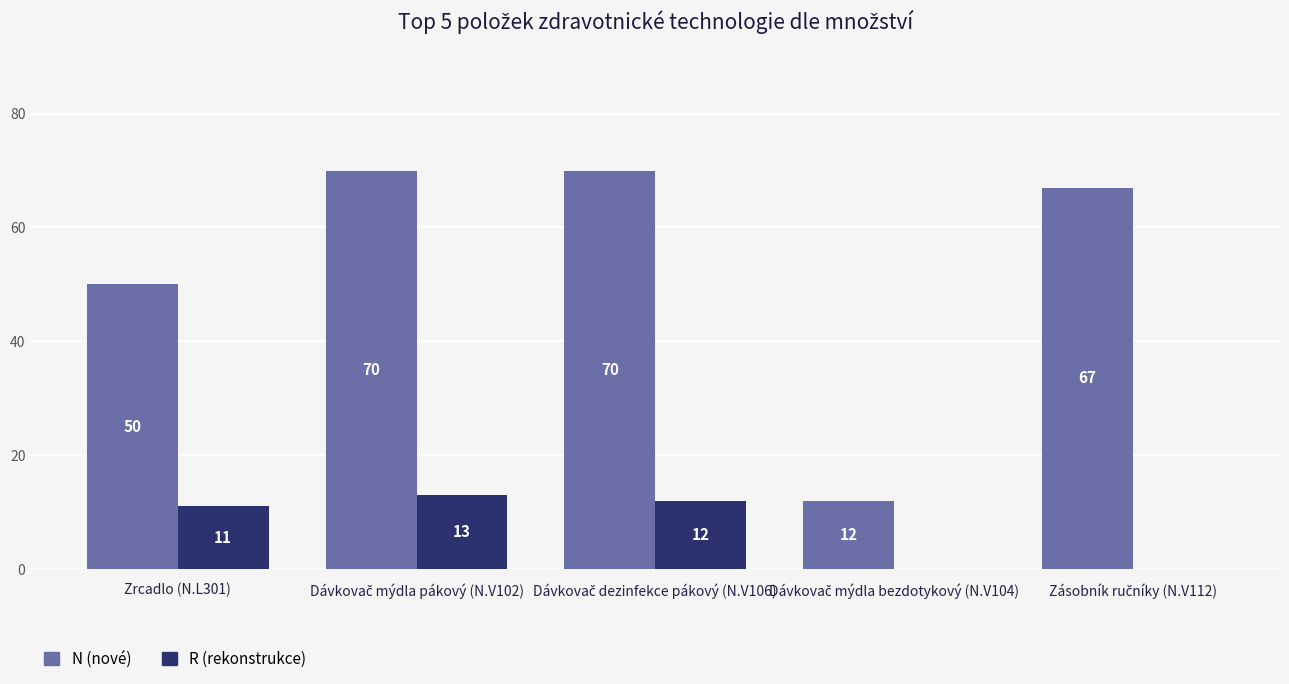

What are all the series names shown in the legend?

N (nové), R (rekonstrukce)